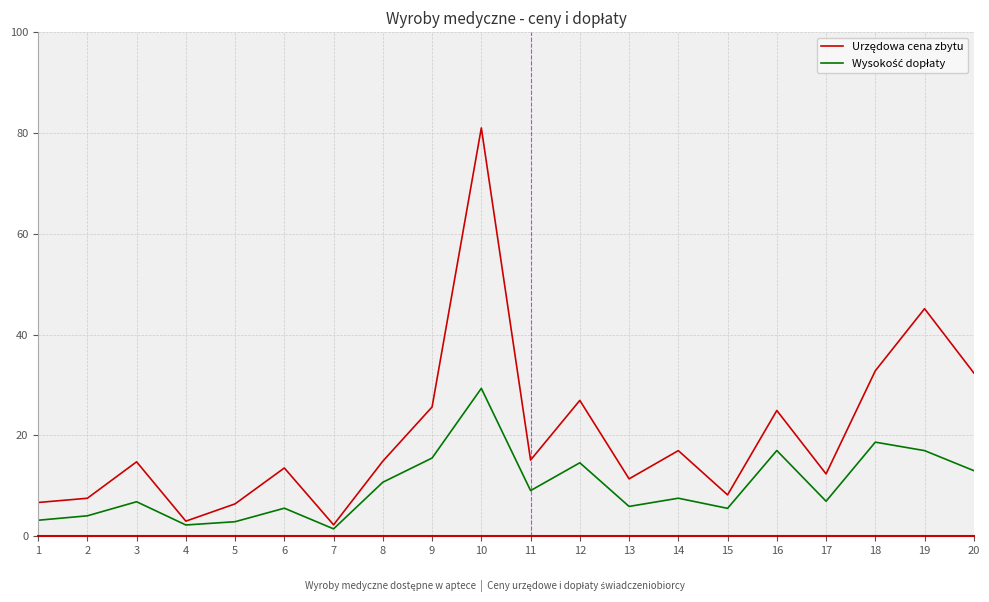

What is the total value across all series at 15?

13.8